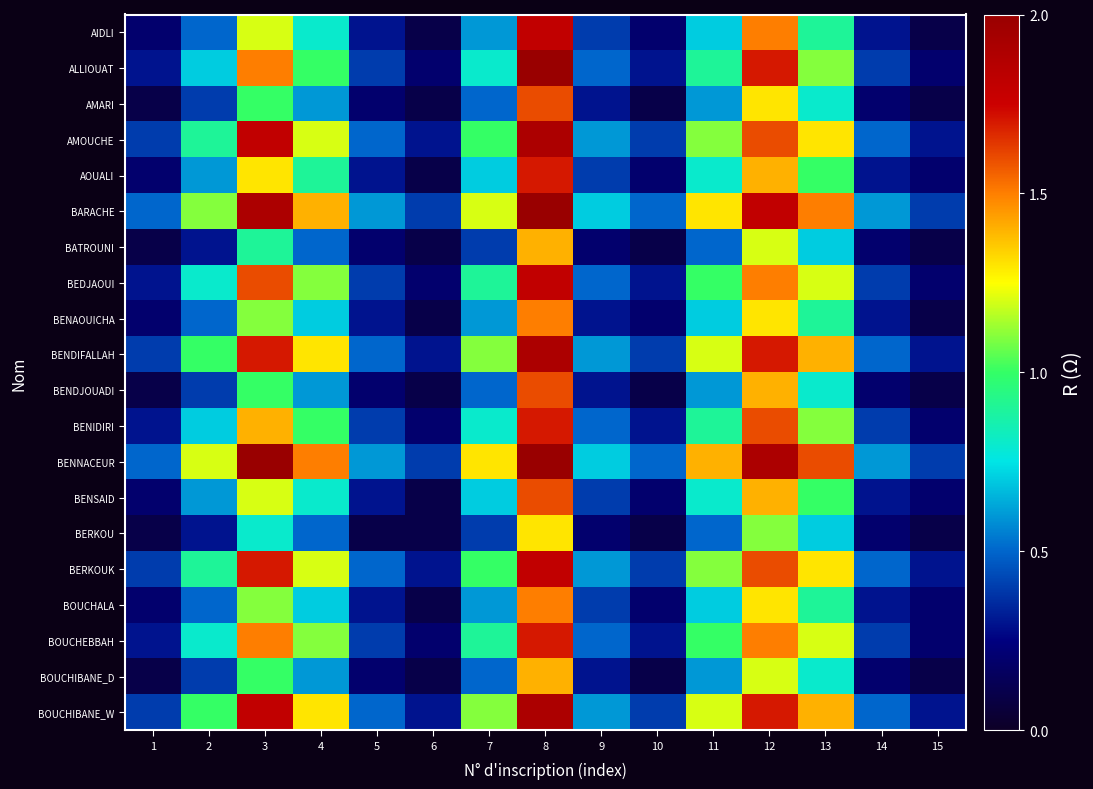

Between 9 and 12, which series saw the biggest shift?

ALLIOUAT